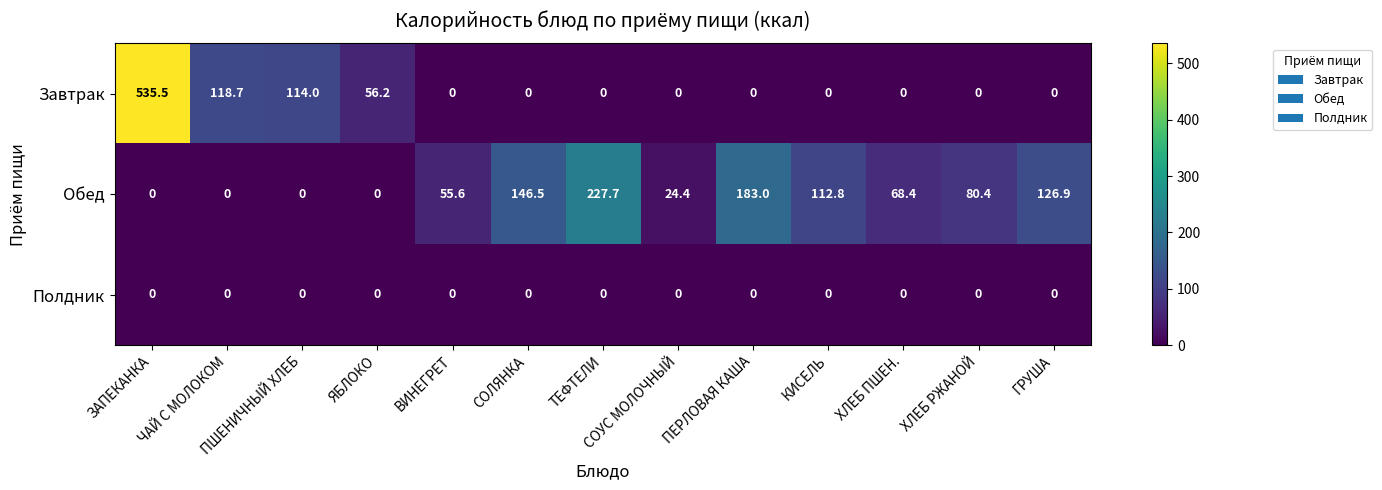

What is the average value of the Обед series?

78.9